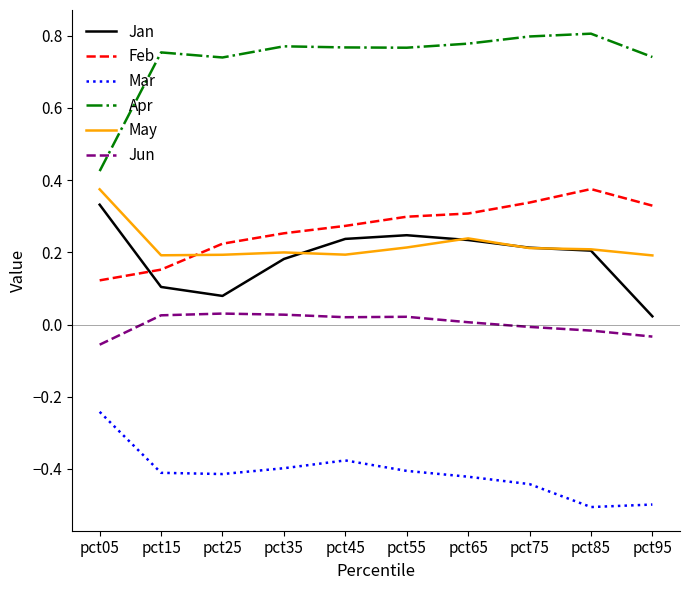

The value of Feb at pct35 is 0.5. True or false?

False